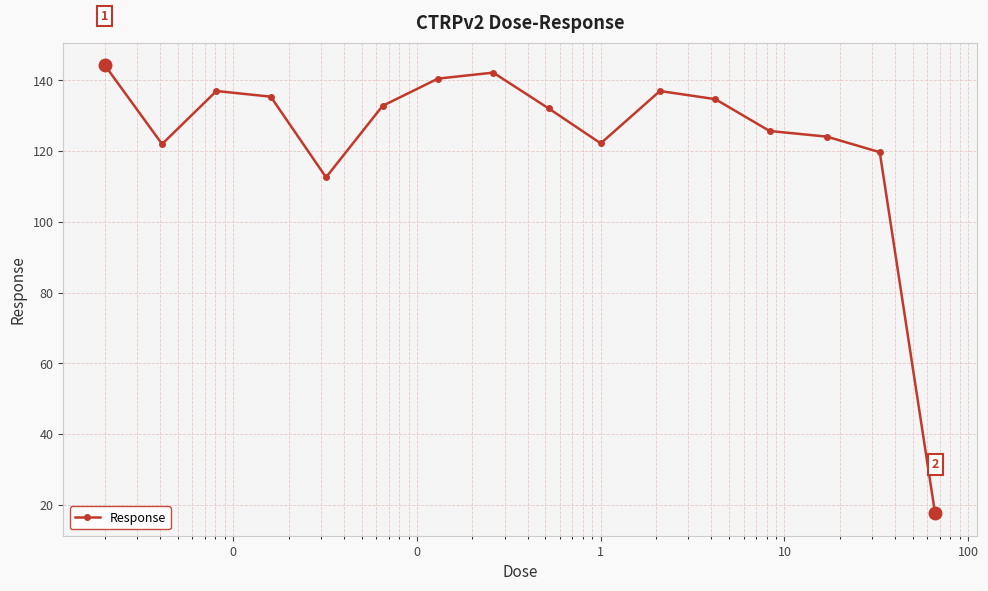

True or false: there are more than 0 points higher than both neighbors.

True